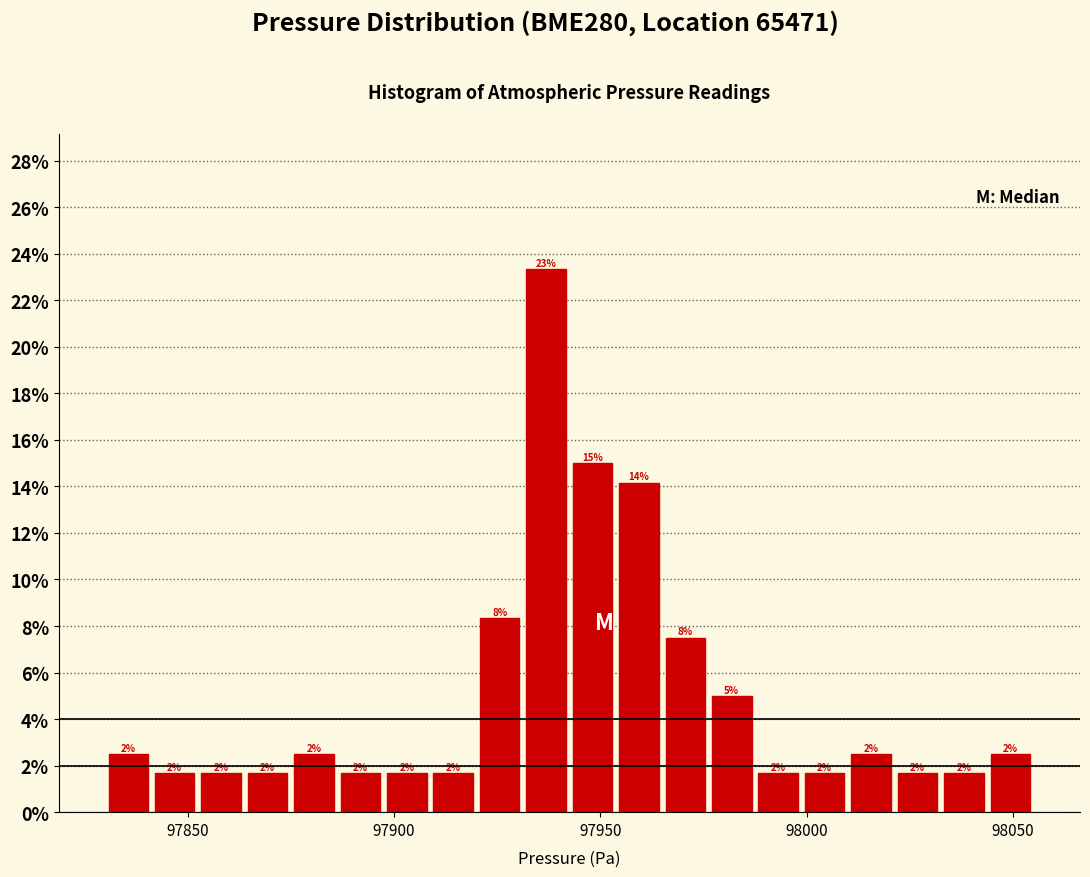

Around what value on the x-axis is the tallest bar? Give the approximate position of its centre, as read against the axis.

97935